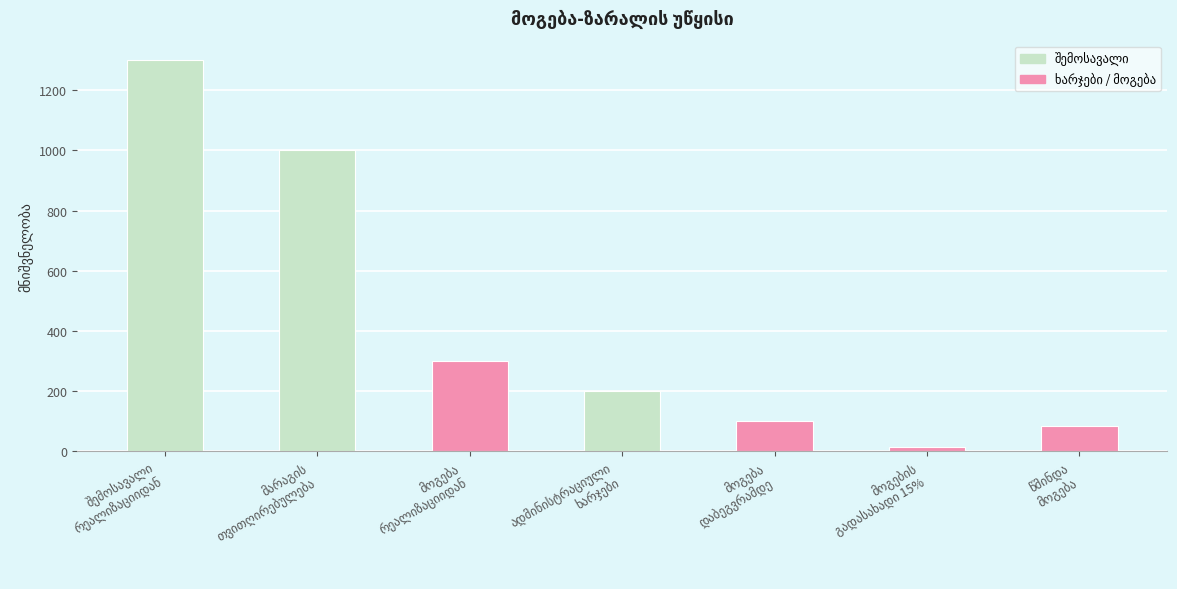

Reading left to right, what are all the values shown in this chart?

1300	1000	300	200	100	15	85